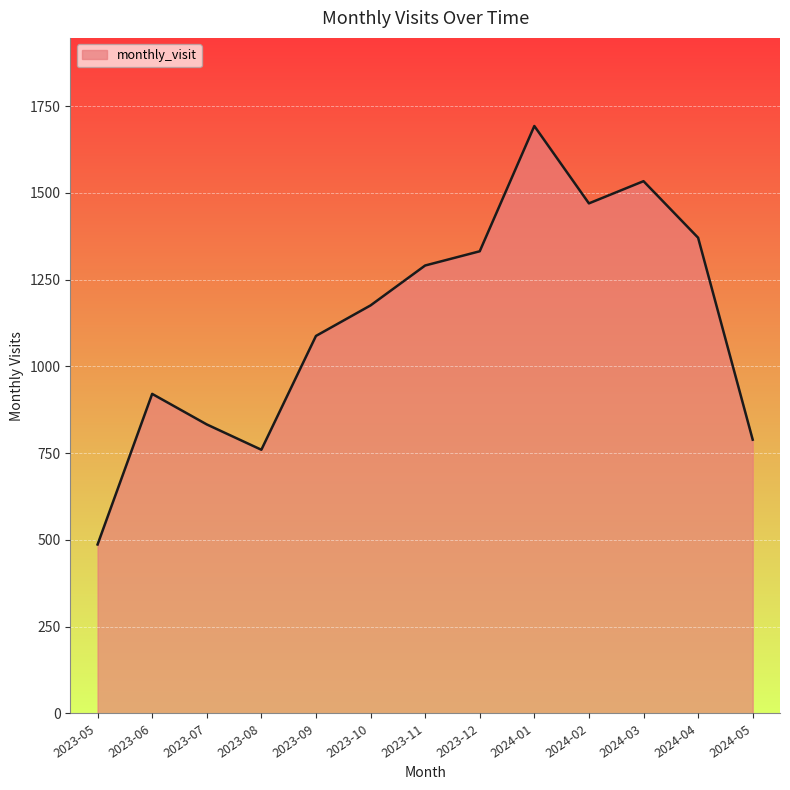

Reading left to right, extract all data points from this chart.

2023-05=487	2023-06=921	2023-07=833	2023-08=760	2023-09=1088	2023-10=1176	2023-11=1291	2023-12=1332	2024-01=1693	2024-02=1470	2024-03=1534	2024-04=1371	2024-05=789